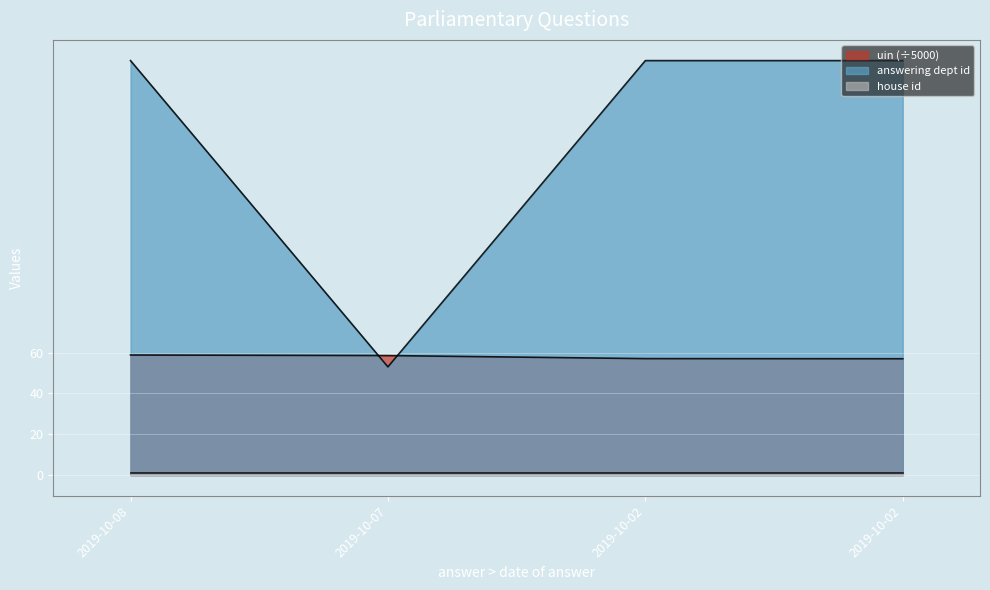

At which category does answering dept id reach its first local valley?

2019-10-07